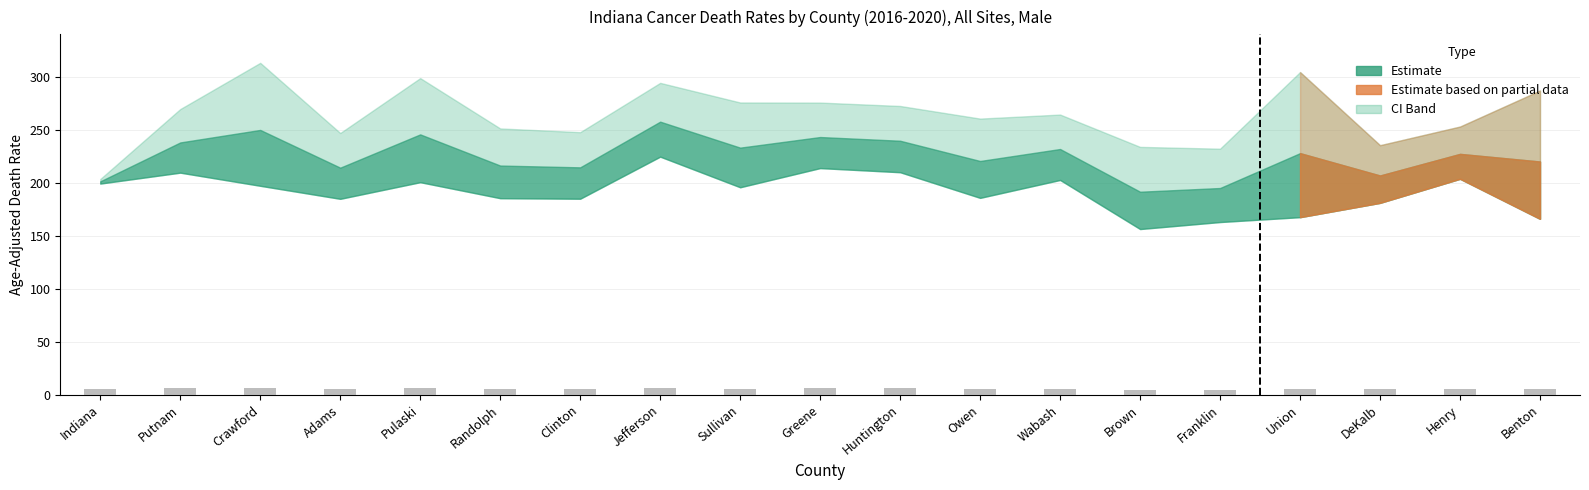

What position from the left is Wabash?

13